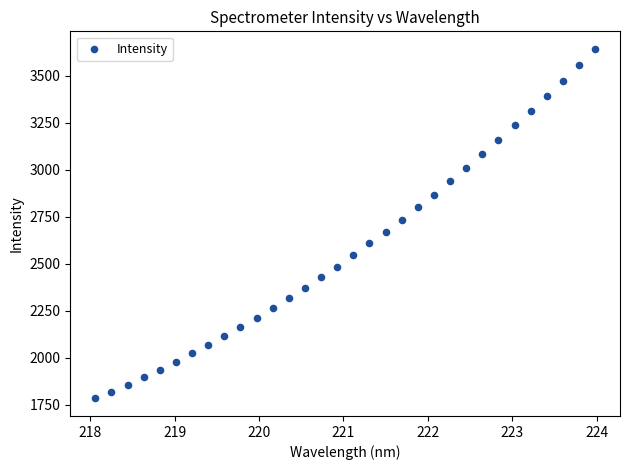

What is the range of X values (max minus min)?

5.9